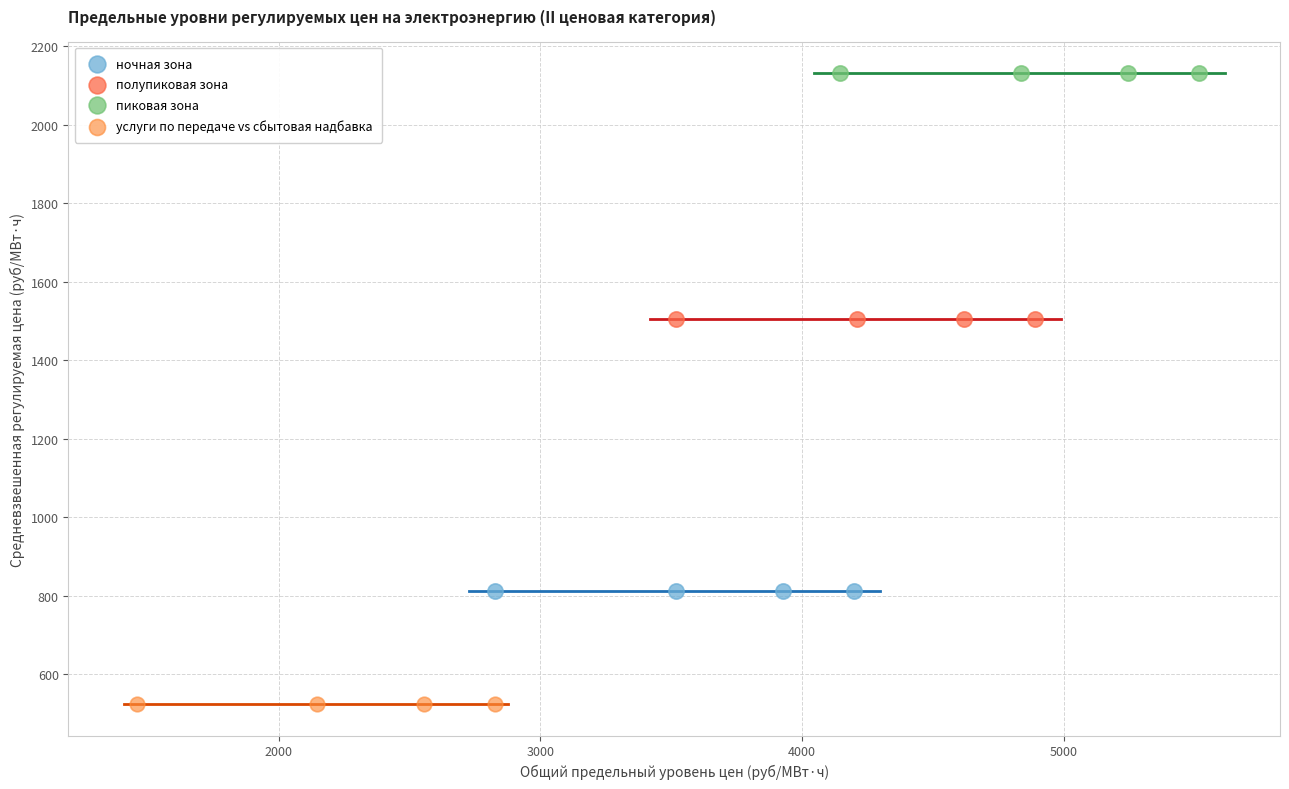

Which series contains the lowest Y value?

услуги по передаче vs сбытовая надбавка